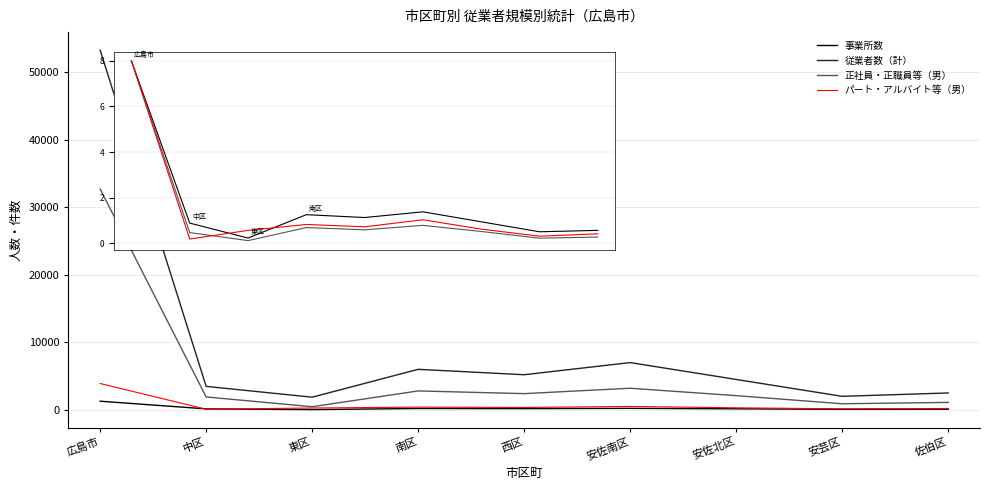

Where is 事業所数 nearest to the value 657?

安佐南区